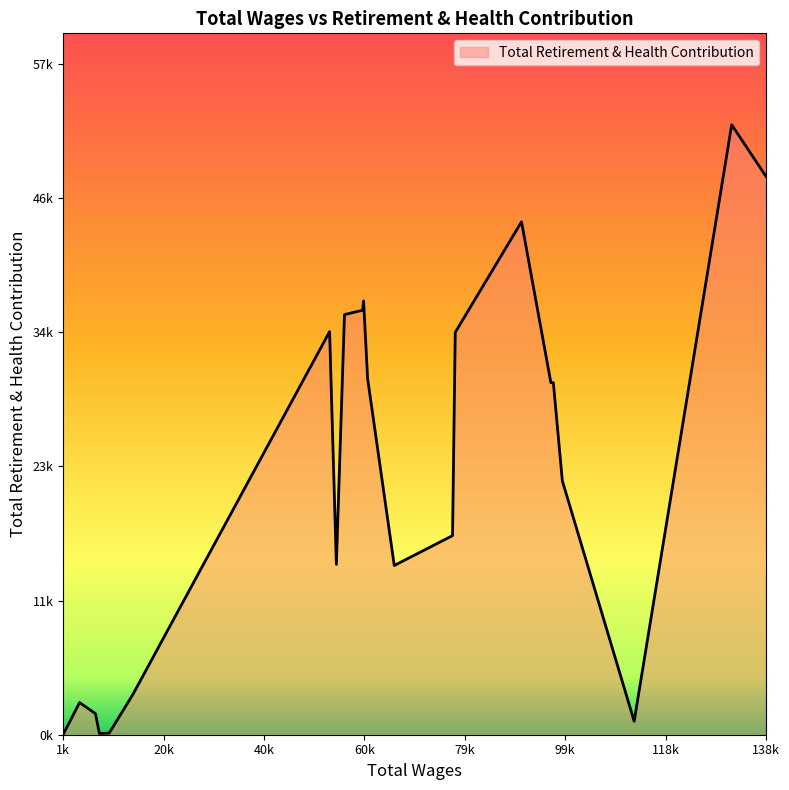

Is it true that the value at 1 is 19597?

False